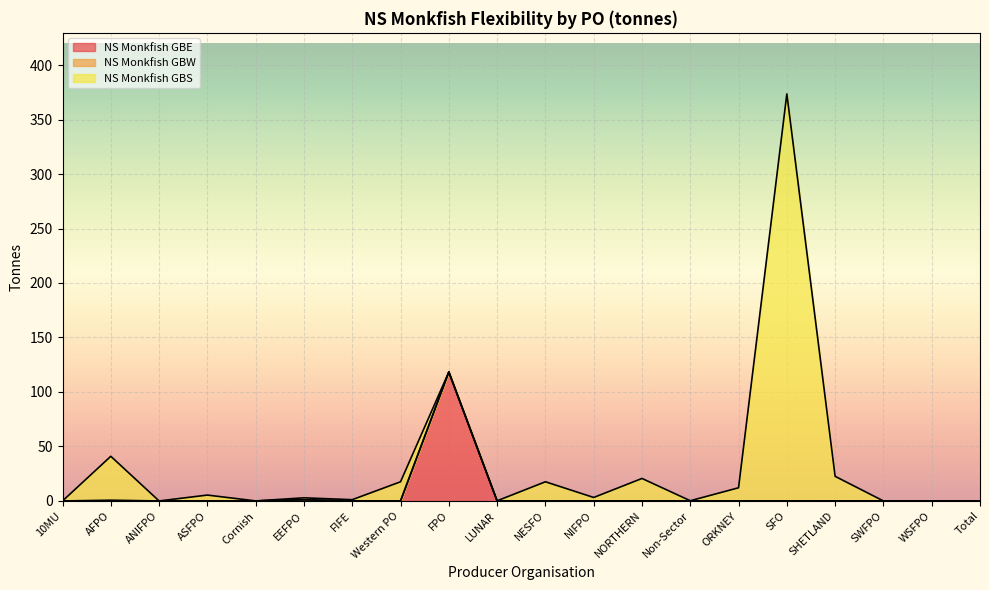

The NS Monkfish GBW series shows 0.0 at Western PO. True or false?

True